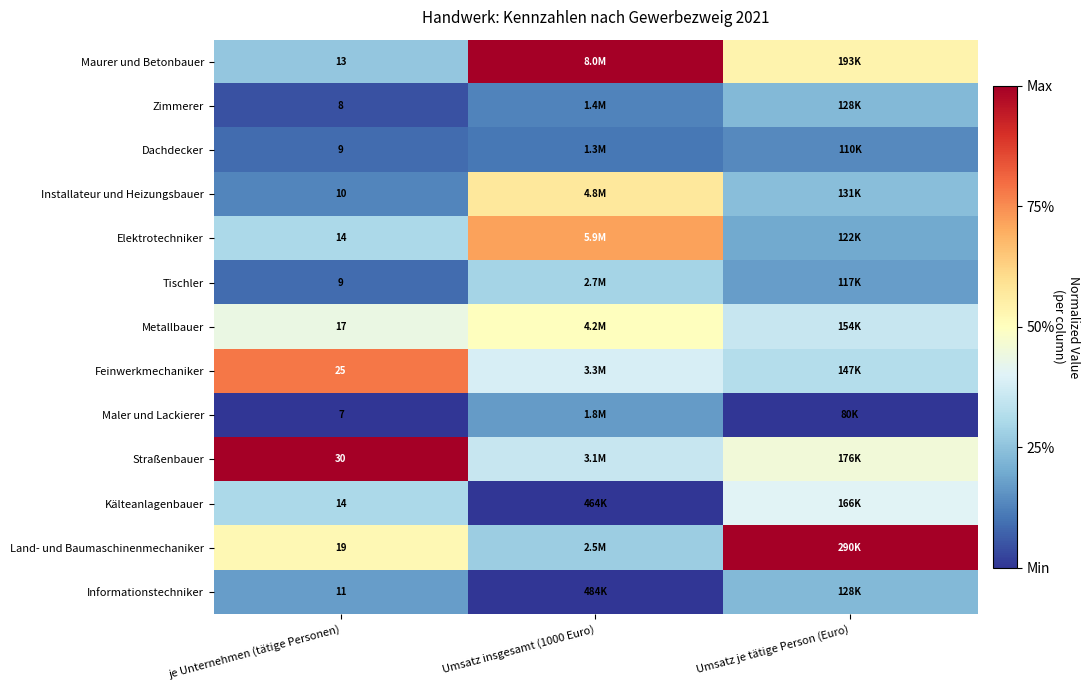

List the series in order of their peak value, highest first.

Maurer und Betonbauer, Straßenbauer, Land- und Baumaschinenmechaniker, Feinwerkmechaniker, Elektrotechniker, Installateur und Heizungsbauer, Metallbauer, Kälteanlagenbauer, Tischler, Informationstechniker, Zimmerer, Maler und Lackierer, Dachdecker